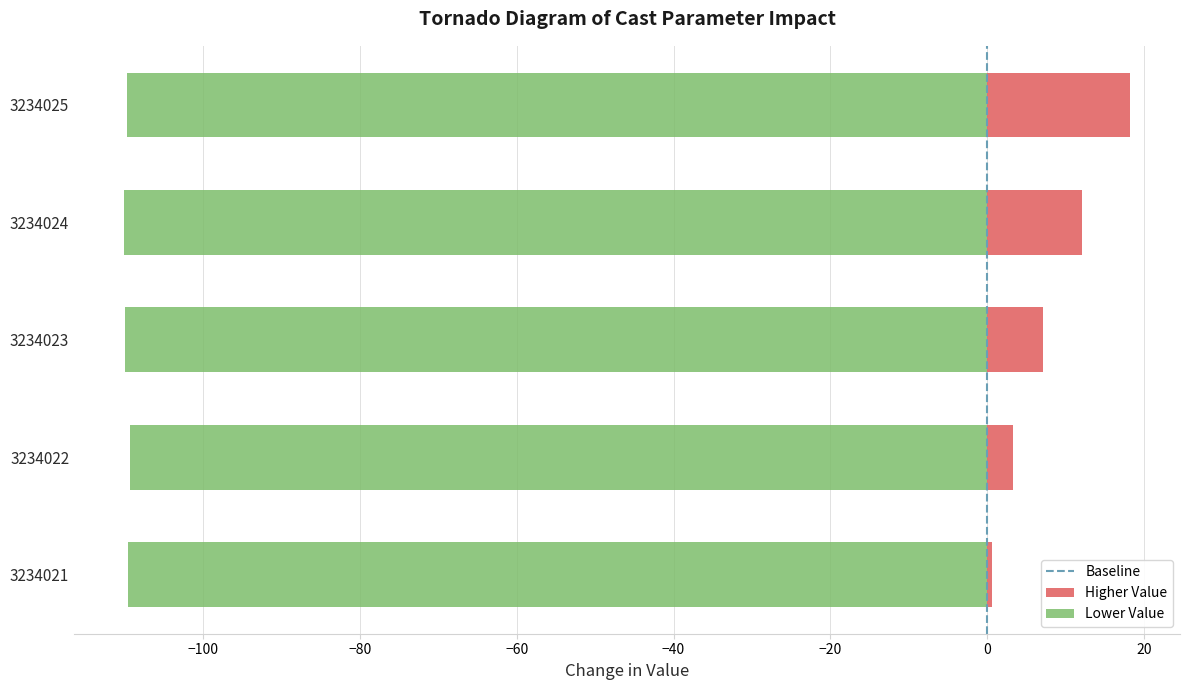

How many bars are there in each group?

2